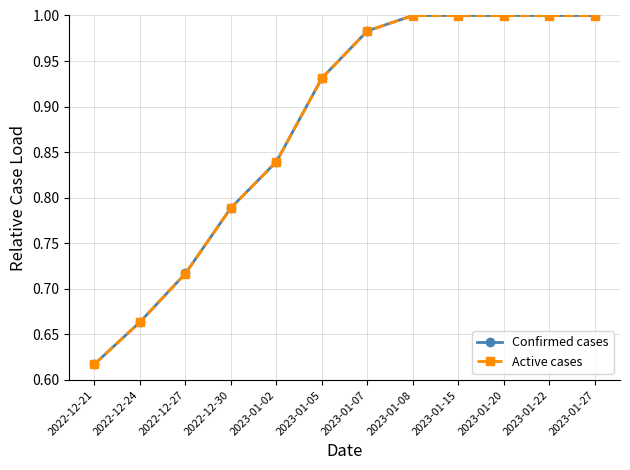

Where is Confirmed cases nearest to the value 0?

2022-12-21